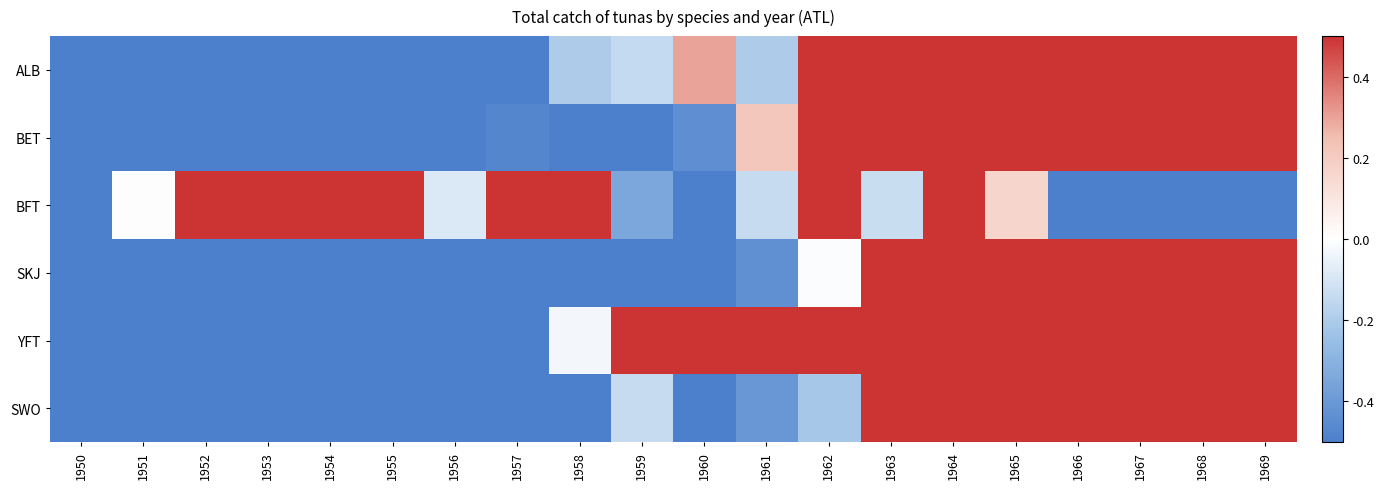

Which has a higher value, 1955 or 1966?

1966